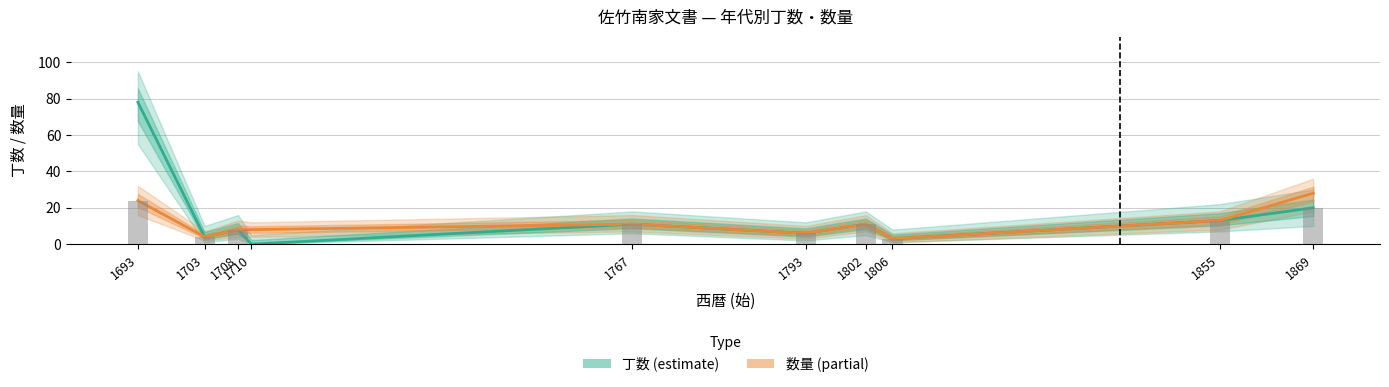

What is the sum of all 数量 (partial) values?

116